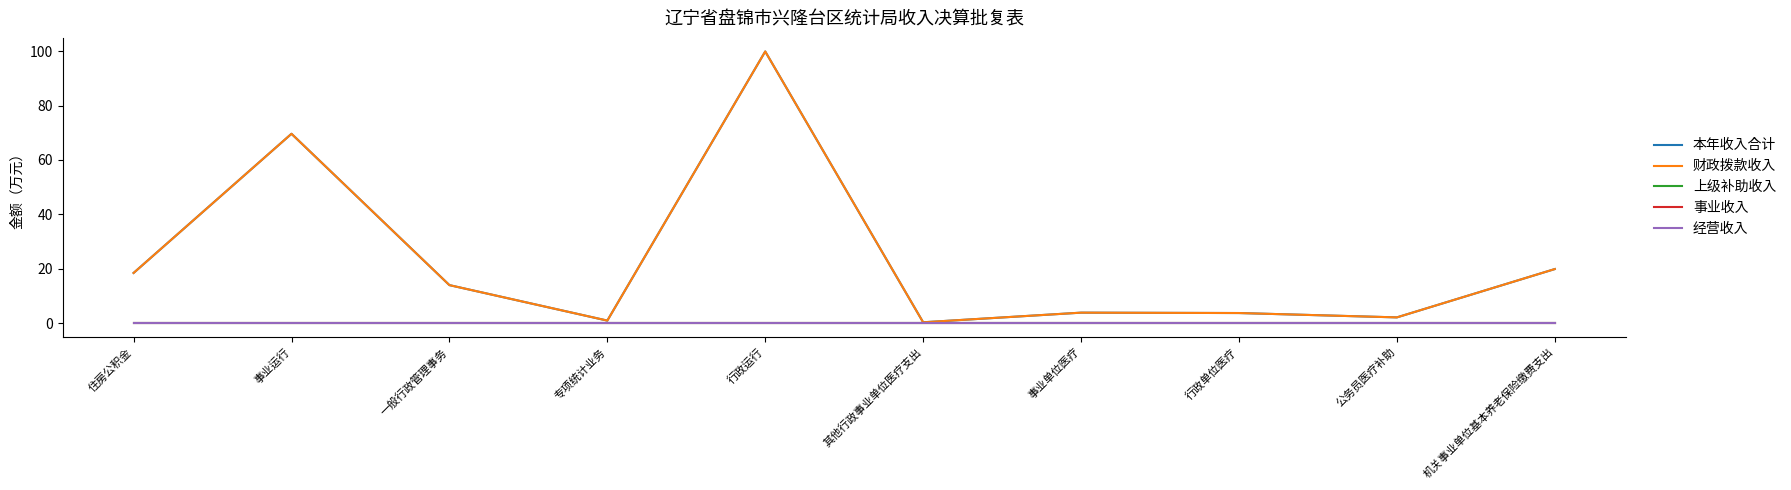

Does the chart display data point markers on the line(s)?

No